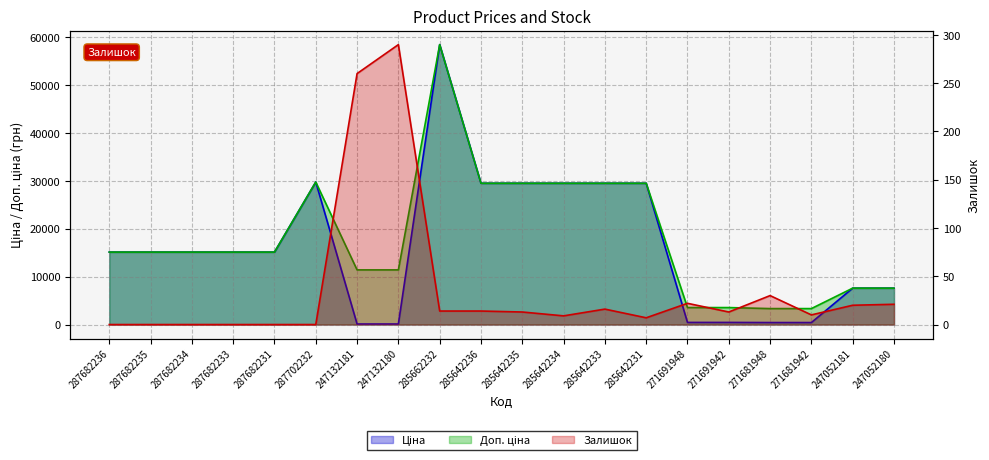

Where is Доп. ціна nearest to the value 30879?

287702232